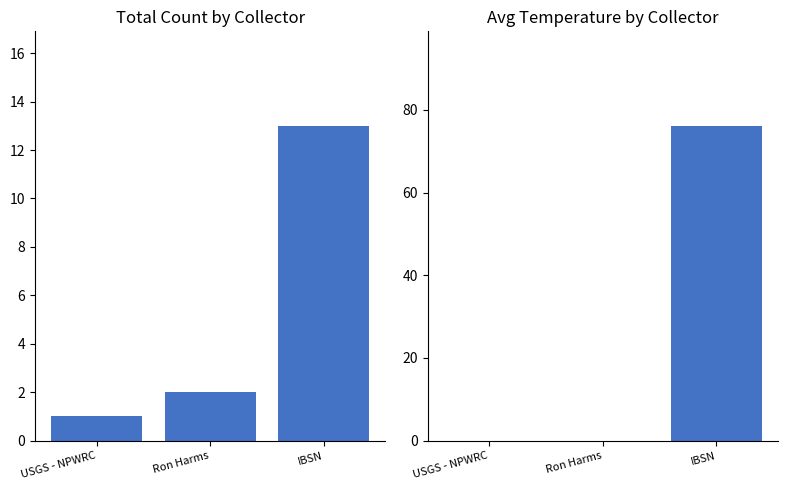

What position from the left is IBSN?

3